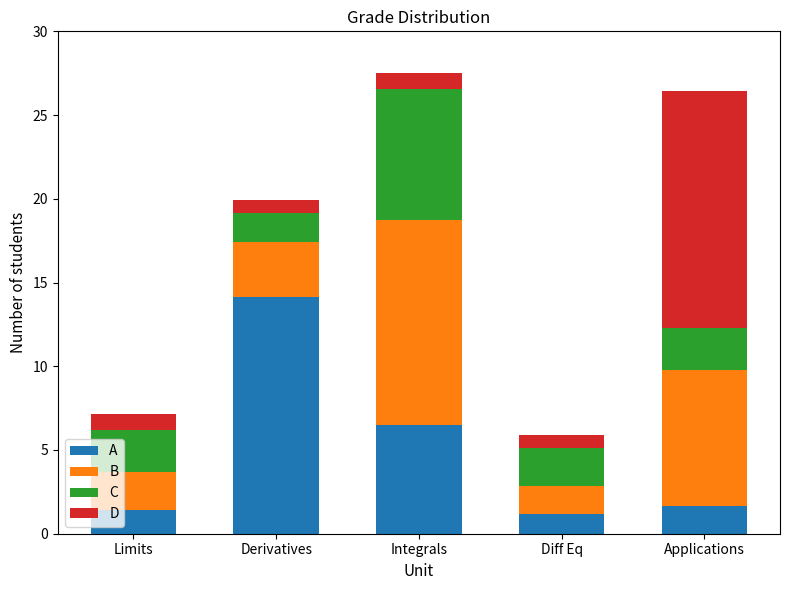

Reading left to right, what are the values for A?

Limits=1.4	Derivatives=14.1	Integrals=6.5	Diff Eq=1.2	Applications=1.7